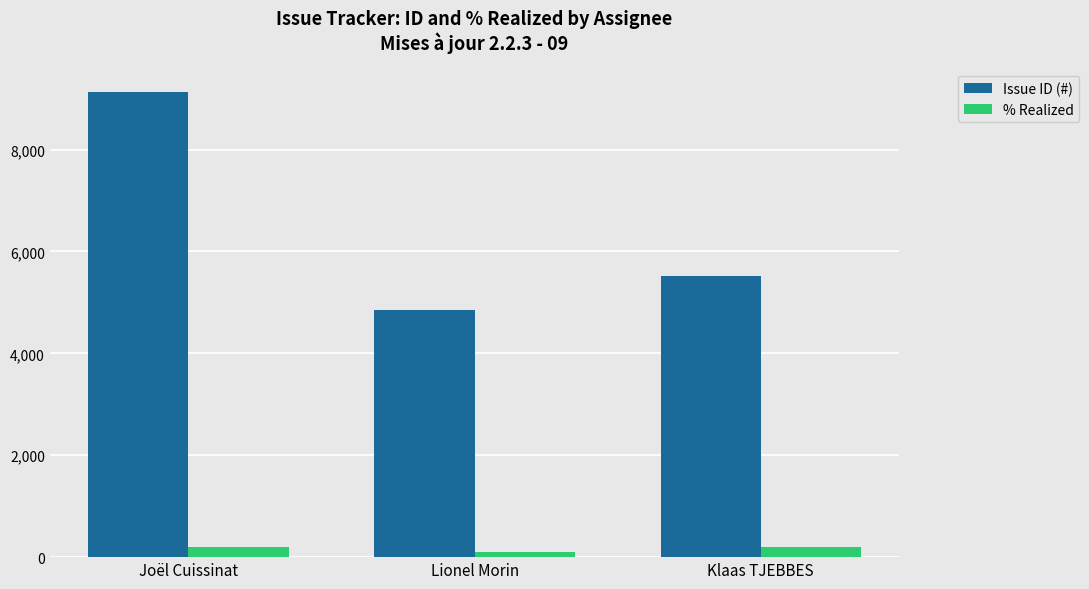

How many data points does each series have?

3